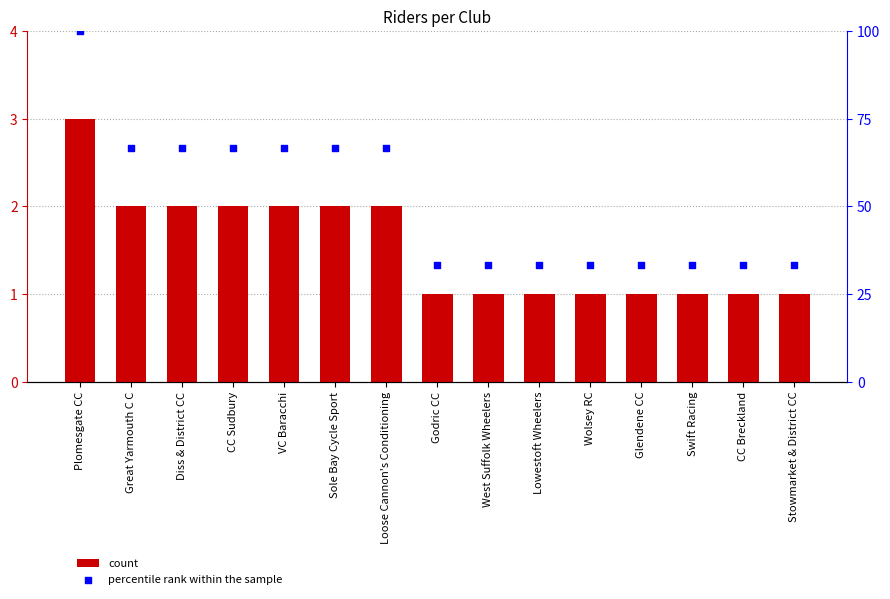

Which series reaches the maximum Y coordinate?

percentile rank within the sample